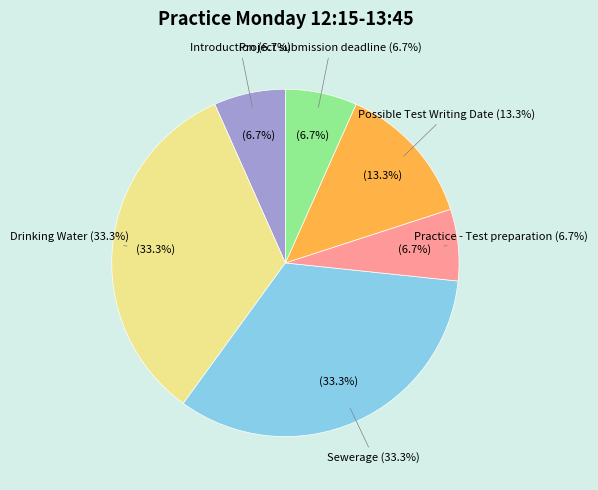

Which slice is the smallest?

Introduction